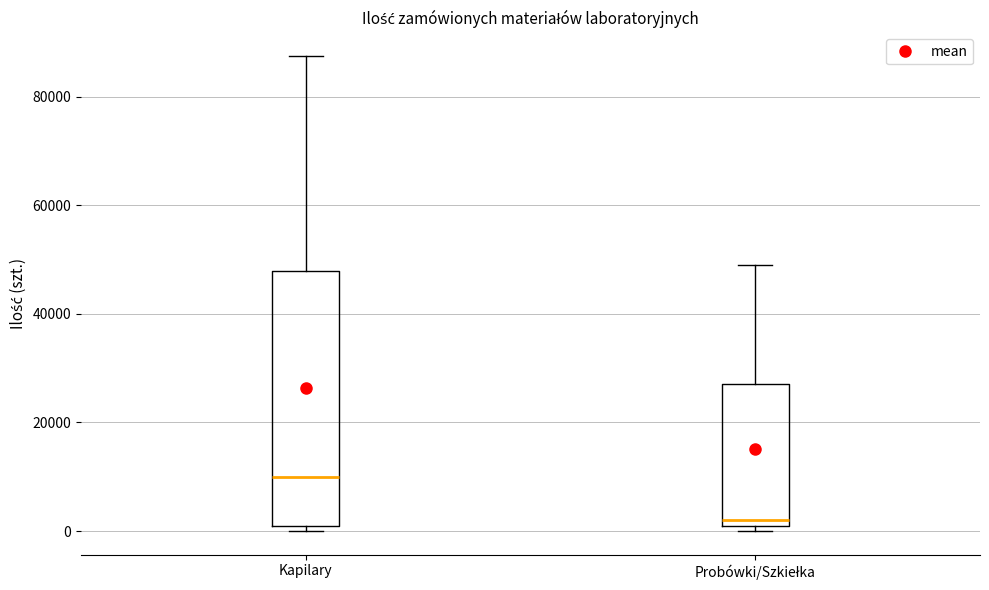

Where is the lower edge of the box for Kapilary on the y-axis? The values are not printed on the chart, so give them approximately, as read against the axis.

2000